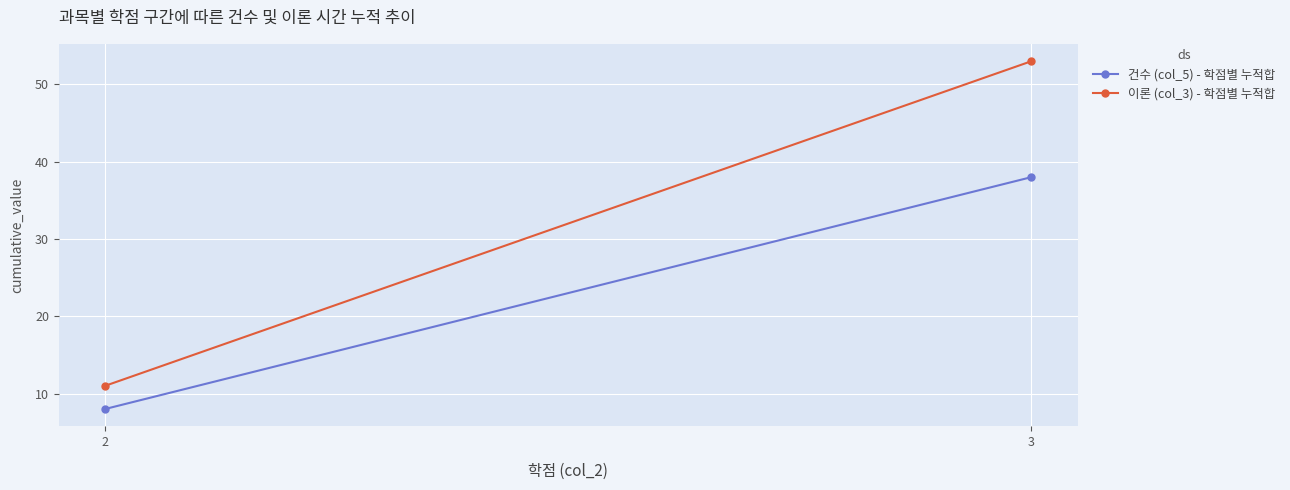

The value of 건수 (col_5) - 학점별 누적합 at 2 is 4. True or false?

False